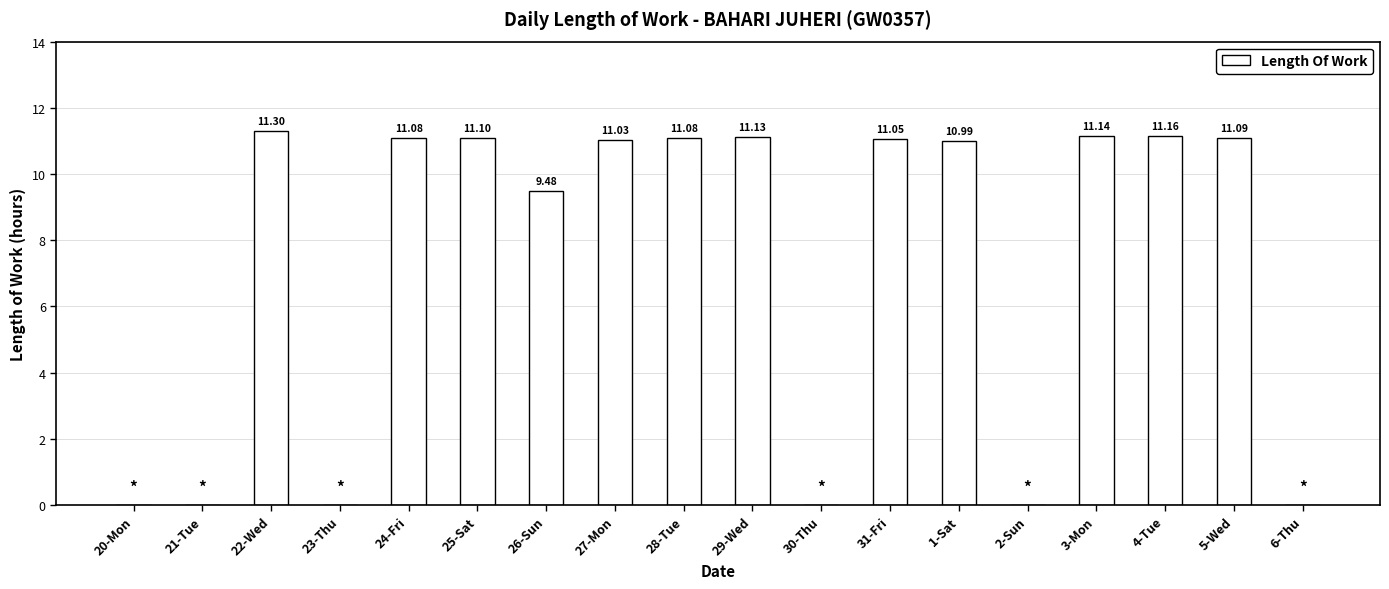

What is the change in value from 20-Mon to 25-Sat?

+11.1